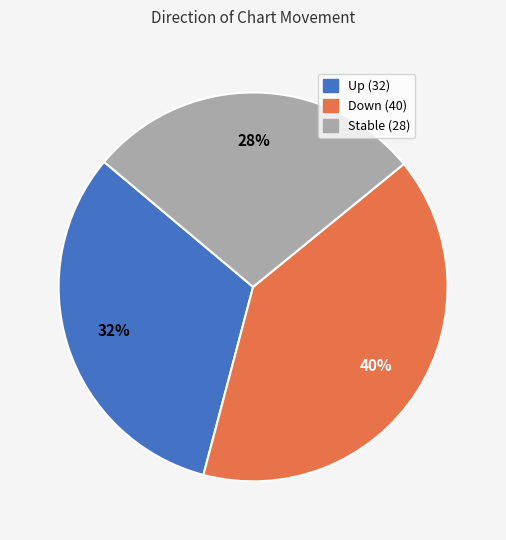

Which slice is the largest?

Down (40)